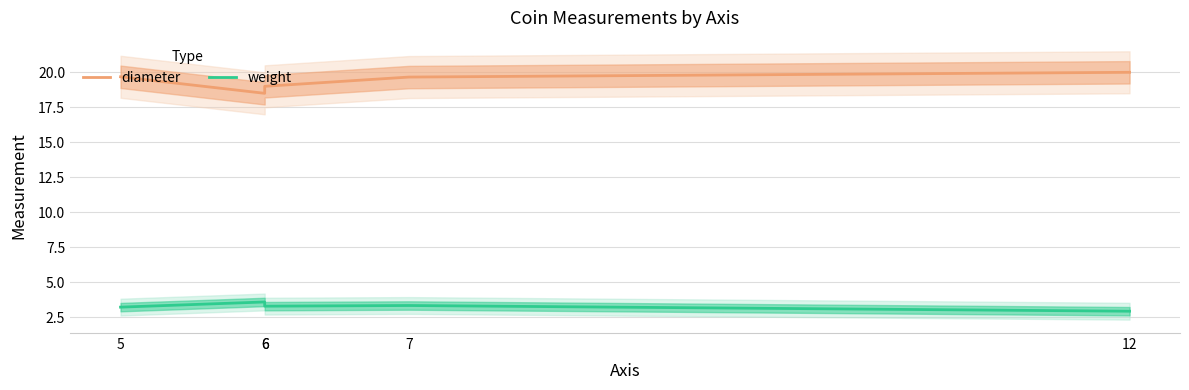

At which label is weight closest to 3?

12